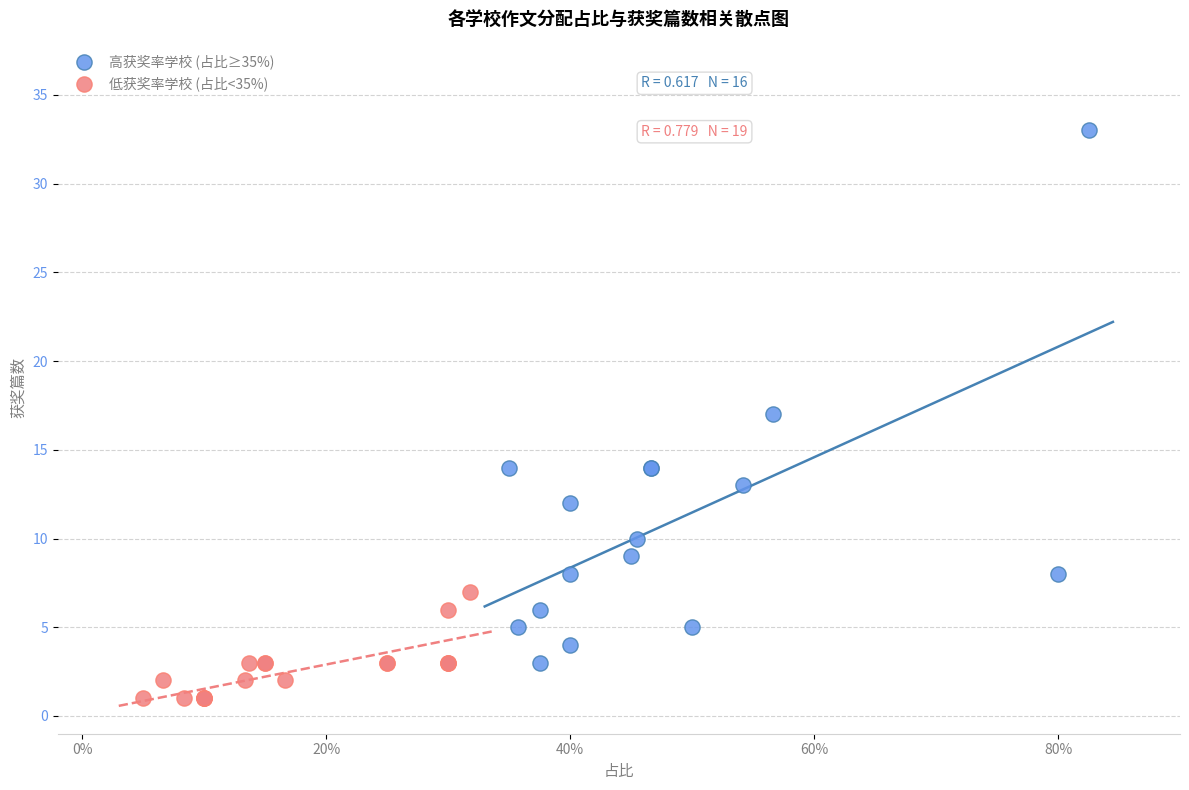

Which series has the largest Y range (max minus min)?

高获奖率学校 (占比≥35%)